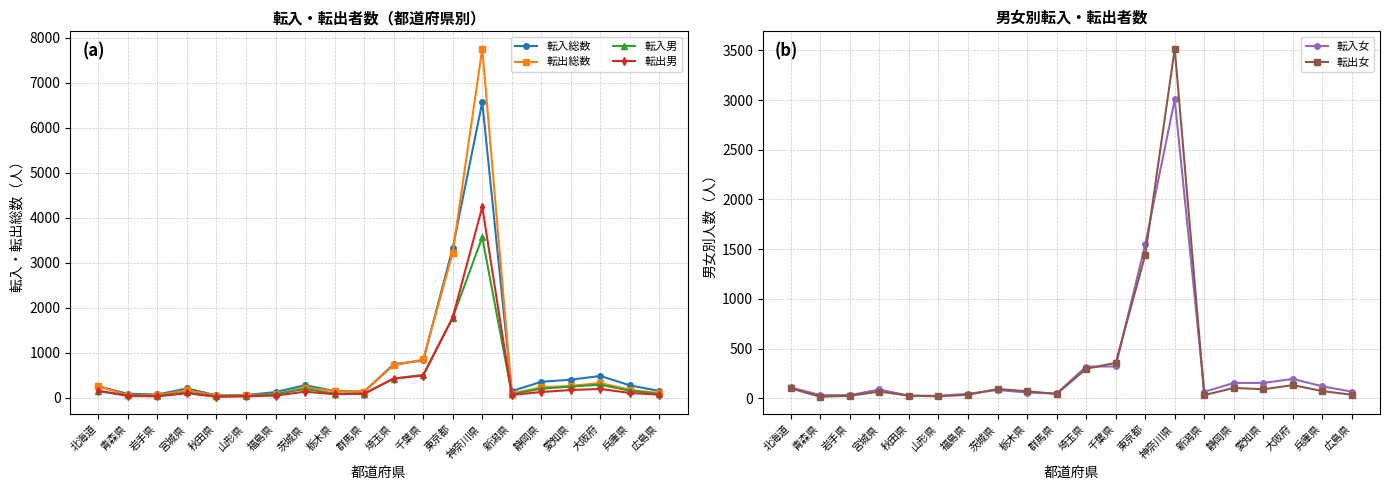

What is the average value of the 転出男 series?

415